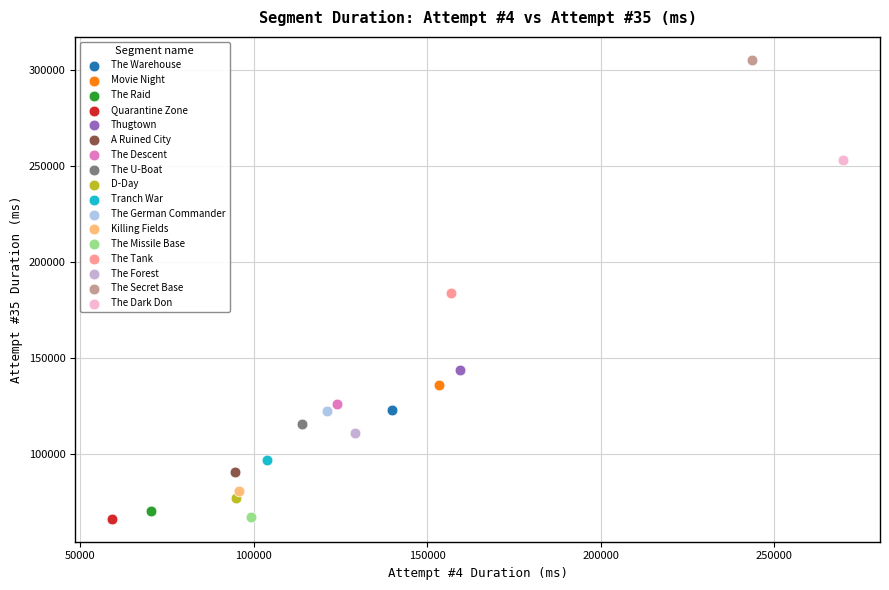

Which series reaches the maximum Y coordinate?

The Secret Base